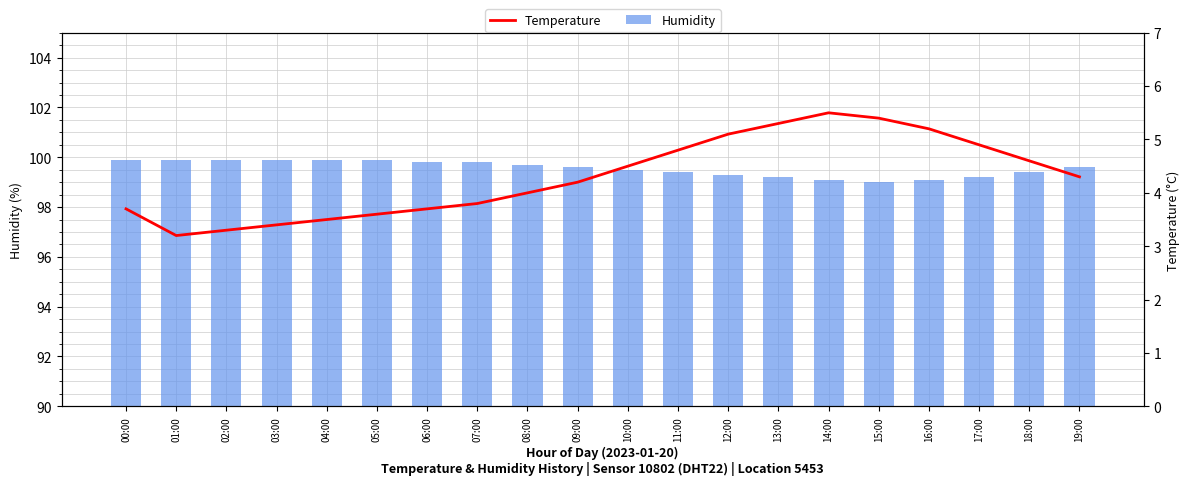

What is the smallest value displayed?

3.2